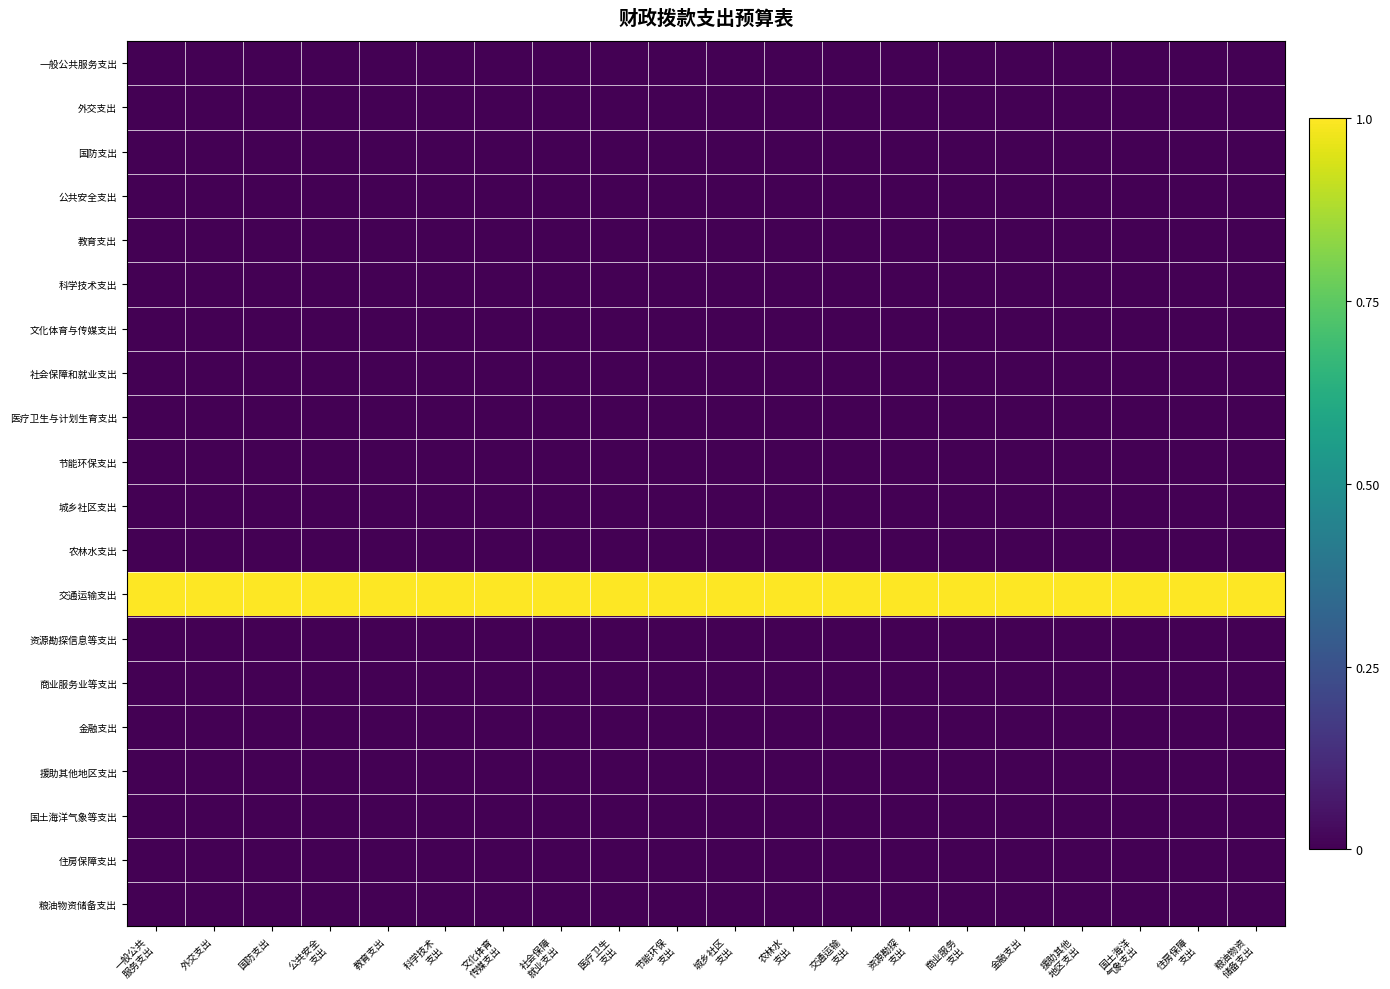

Count the number of categories in the chart.

20